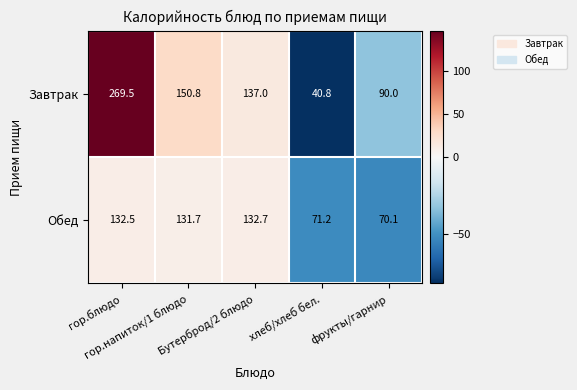

Which series changed the most between гор.напиток/1 блюдо and хлеб/хлеб бел.?

Завтрак